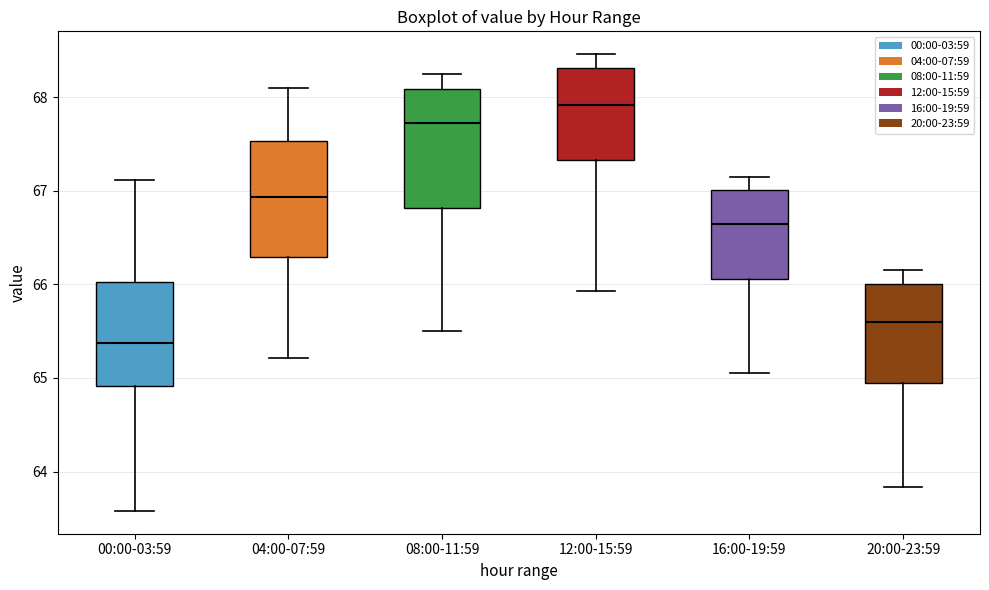

Reading left to right, read every box against the y-axis: the position of its median line, the range the box covers, and the ends of its whiskers. The values are not printed on the chart, so give them approximately, as read against the axis.

00:00-03:59: median 65.4, box 64.9 to 66.0, whiskers 63.6 to 67.1
04:00-07:59: median 66.9, box 66.3 to 67.5, whiskers 65.2 to 68.1
08:00-11:59: median 67.7, box 66.8 to 68.1, whiskers 65.5 to 68.3
12:00-15:59: median 67.9, box 67.3 to 68.3, whiskers 65.9 to 68.5
16:00-19:59: median 66.7, box 66.1 to 67.0, whiskers 65.1 to 67.2
20:00-23:59: median 65.6, box 65.0 to 66.0, whiskers 63.8 to 66.2